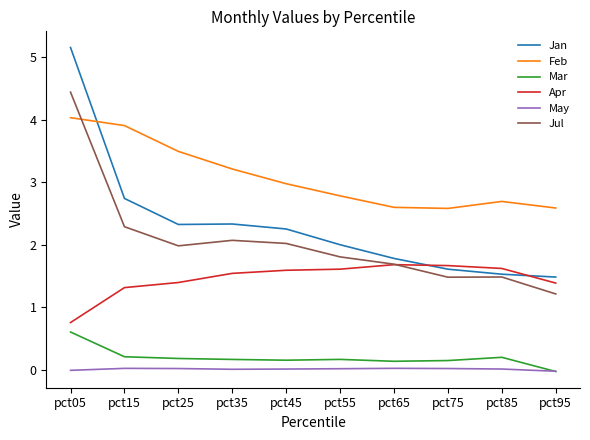

List the series in order of their peak value, highest first.

Jan, Jul, Feb, Apr, Mar, May